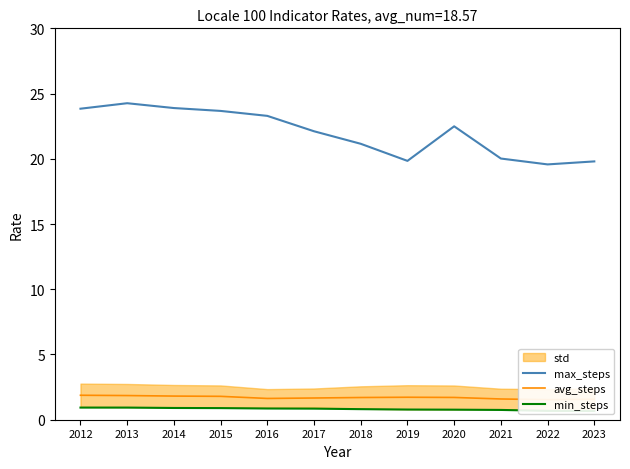

List the labels in order of max_steps value, smallest first.

2022, 2023, 2019, 2021, 2018, 2017, 2020, 2016, 2015, 2012, 2014, 2013